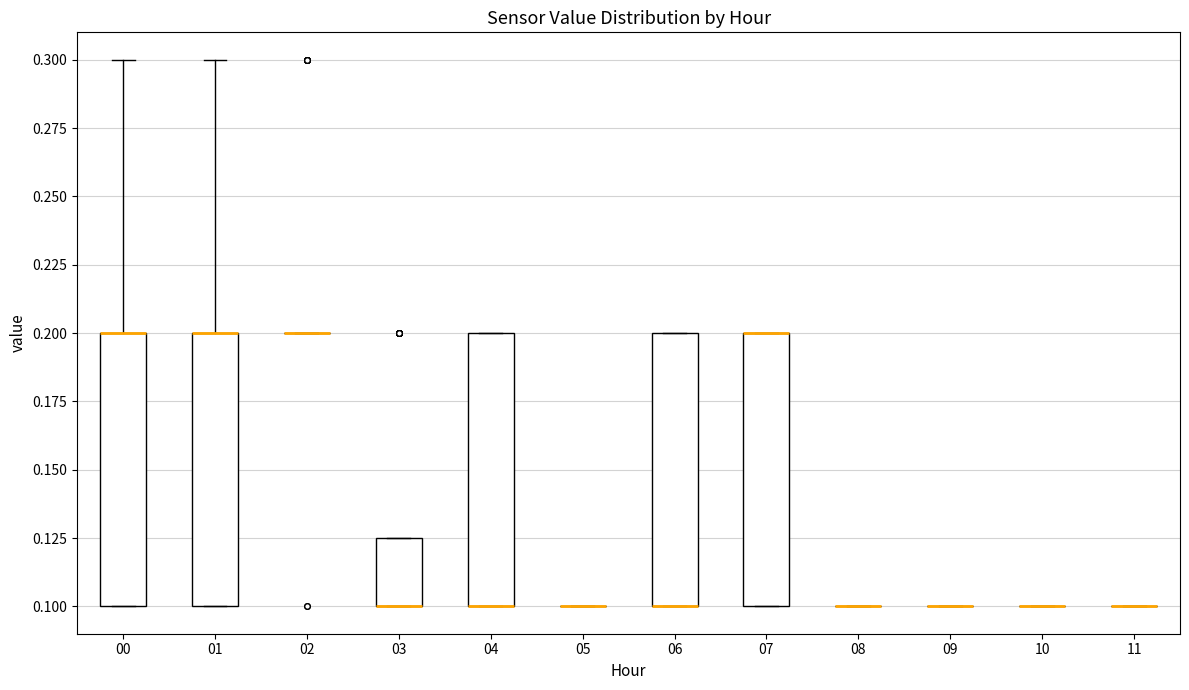

Reading left to right, transcribe this box plot: for each box, give where its median line is, the range the box spans, and where its two whiskers end, as read against the y-axis. The values are not printed on the chart, so give them approximately, as read against the axis.

00: median 0.200 (drawn on the box's upper edge), box 0.100 to 0.200, whiskers 0.100 to 0.300
01: median 0.200 (drawn on the box's upper edge), box 0.100 to 0.200, whiskers 0.100 to 0.300
02: box collapsed to a line at 0.200, whiskers 0.200 to 0.200
03: median 0.100 (drawn on the box's lower edge), box 0.100 to 0.125, whiskers 0.100 to 0.125
04: median 0.100 (drawn on the box's lower edge), box 0.100 to 0.200, whiskers 0.100 to 0.200
05: box collapsed to a line at 0.100, whiskers 0.100 to 0.100
06: median 0.100 (drawn on the box's lower edge), box 0.100 to 0.200, whiskers 0.100 to 0.200
07: median 0.200 (drawn on the box's upper edge), box 0.100 to 0.200, whiskers 0.100 to 0.200
08: box collapsed to a line at 0.100, whiskers 0.100 to 0.100
09: box collapsed to a line at 0.100, whiskers 0.100 to 0.100
10: box collapsed to a line at 0.100, whiskers 0.100 to 0.100
11: box collapsed to a line at 0.100, whiskers 0.100 to 0.100